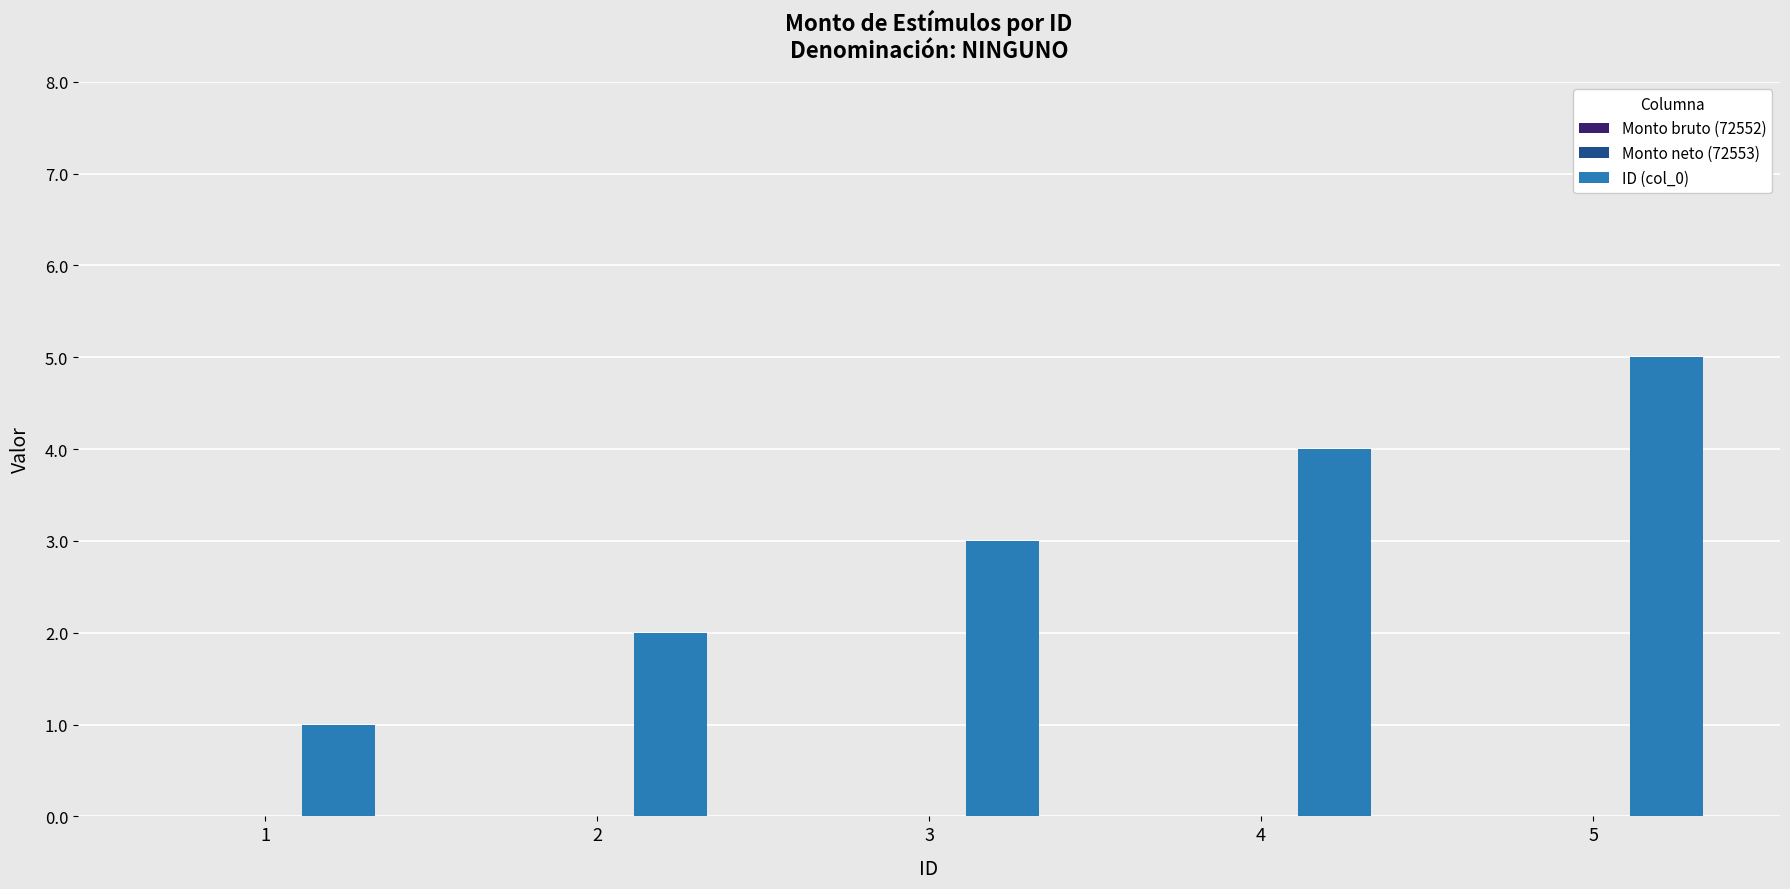

What is the sum of all values?

15